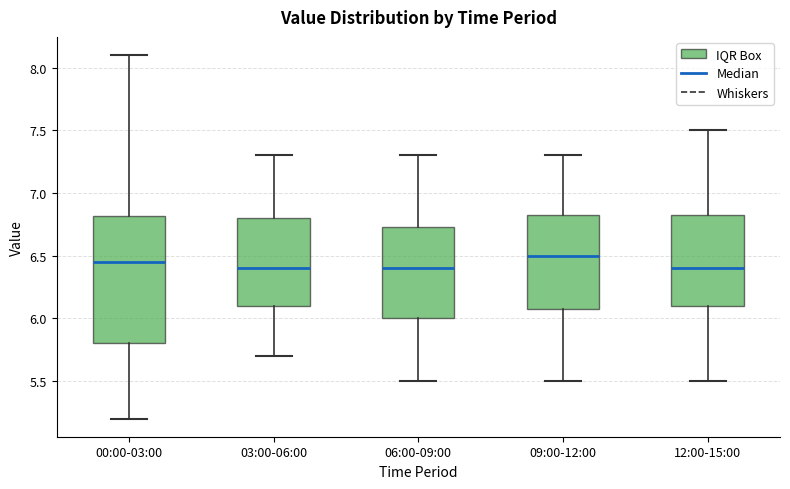

Where does the lower whisker of the box for 06:00-09:00 end on the y-axis? The values are not printed on the chart, so give them approximately, as read against the axis.

5.50